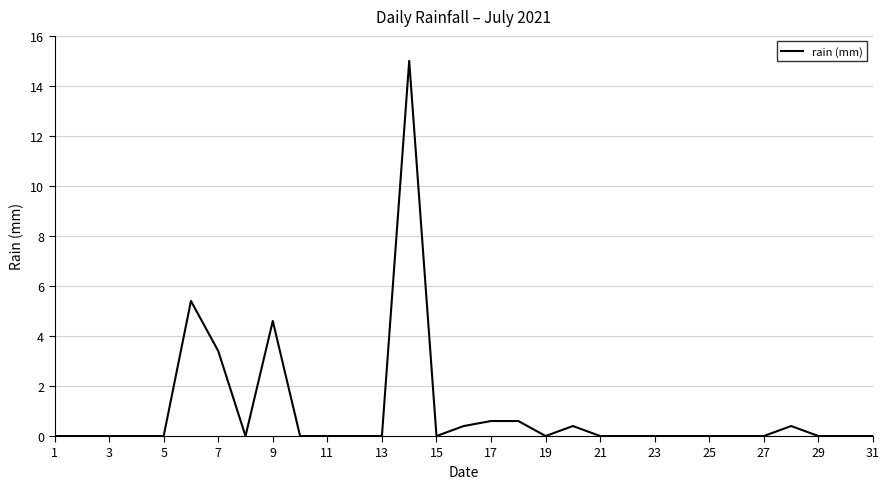

What is the greatest value displayed?

15.0